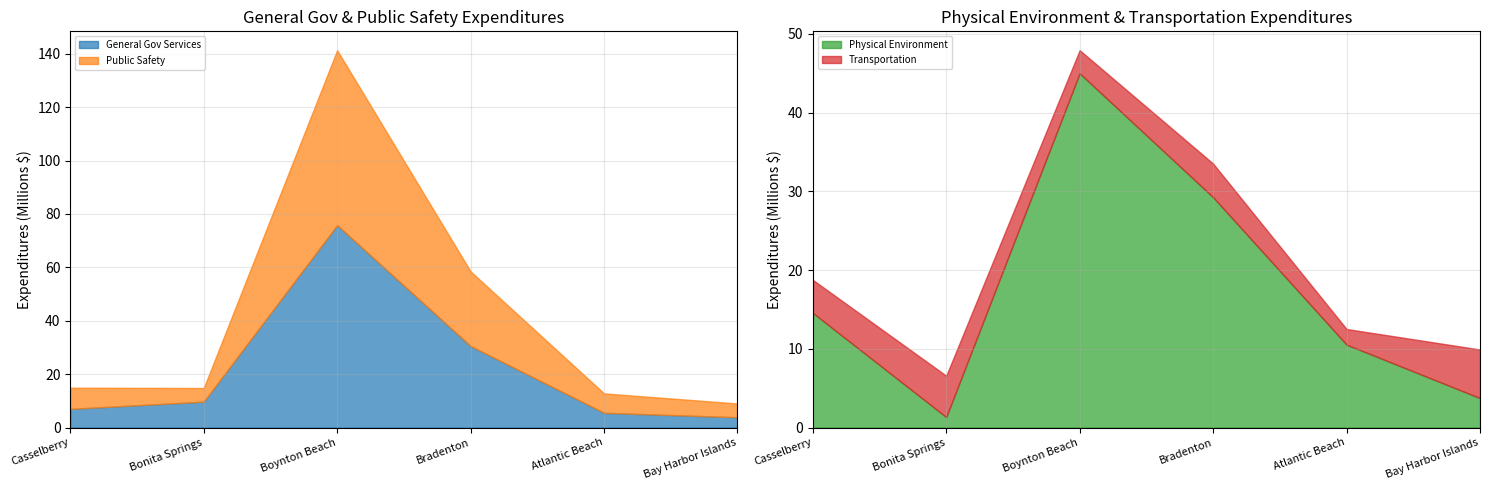

What is the highest value of the General Gov Services series?

75.8